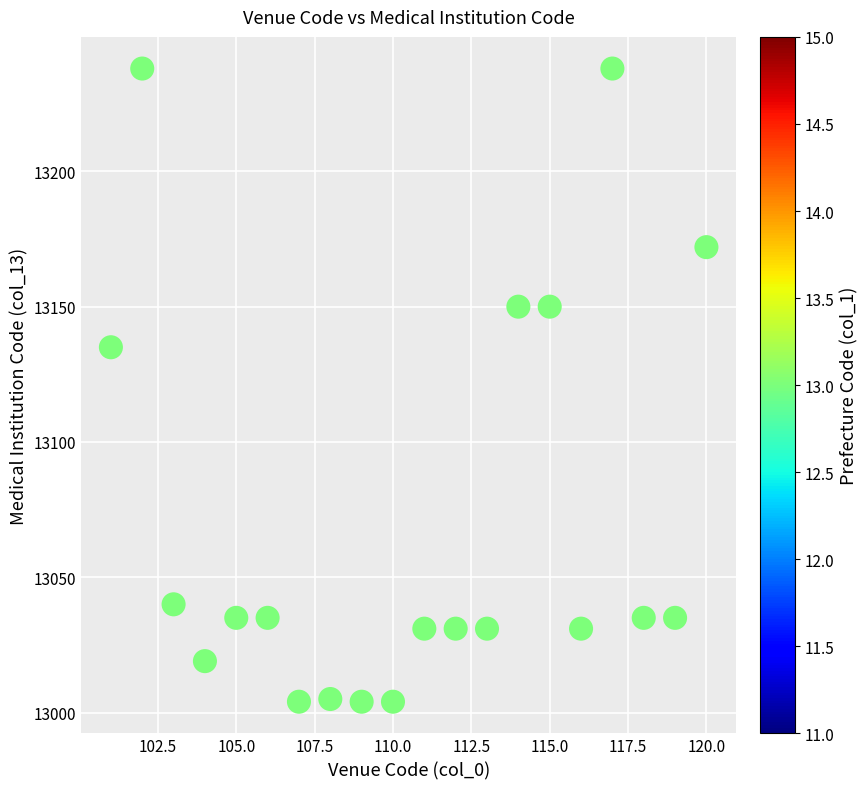

What Y value in the scatter plot is closest to 13121?

13135